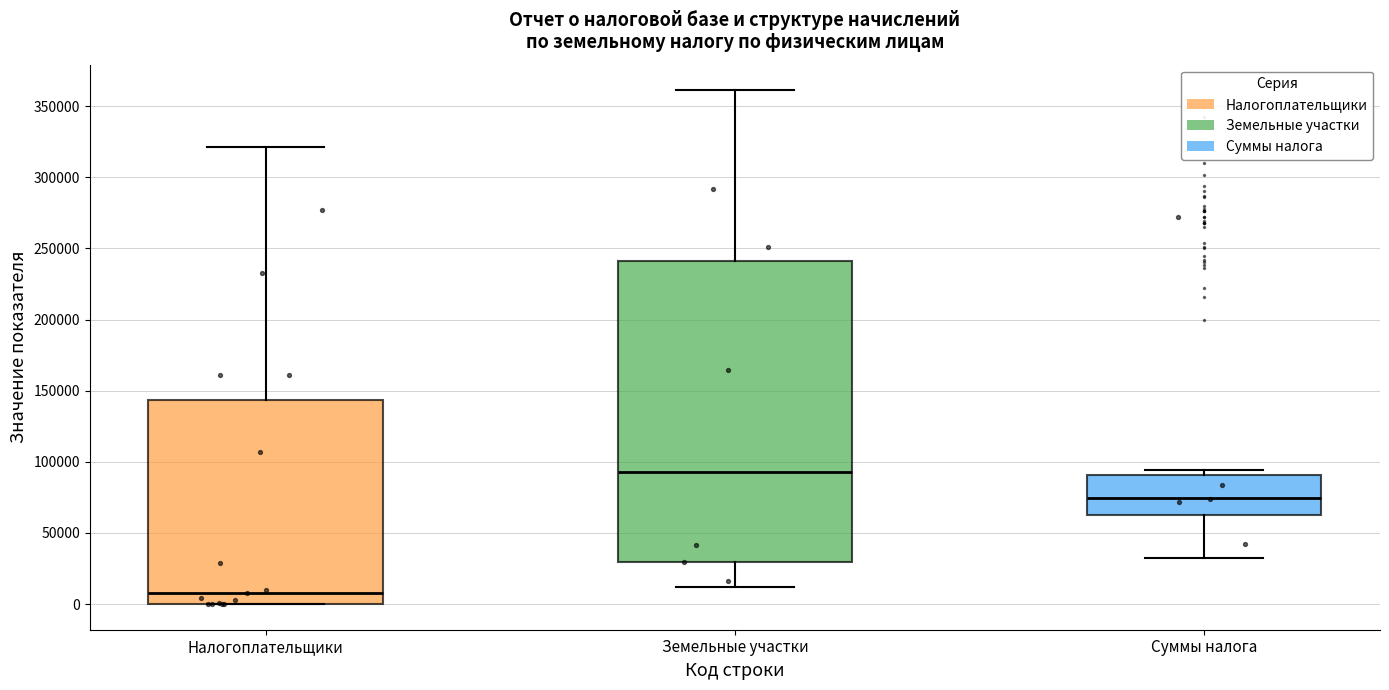

Reading left to right, transcribe this box plot: for each box, give where its median line is, the range the box spans, and where its two whiskers end, as read against the y-axis. The values are not printed on the chart, so give them approximately, as read against the axis.

Налогоплательщики: median 10000, box 0 to 145000, whiskers 0 to 320000
Земельные участки: median 95000, box 30000 to 240000, whiskers 10000 to 360000
Суммы налога: median 75000, box 60000 to 90000, whiskers 30000 to 95000